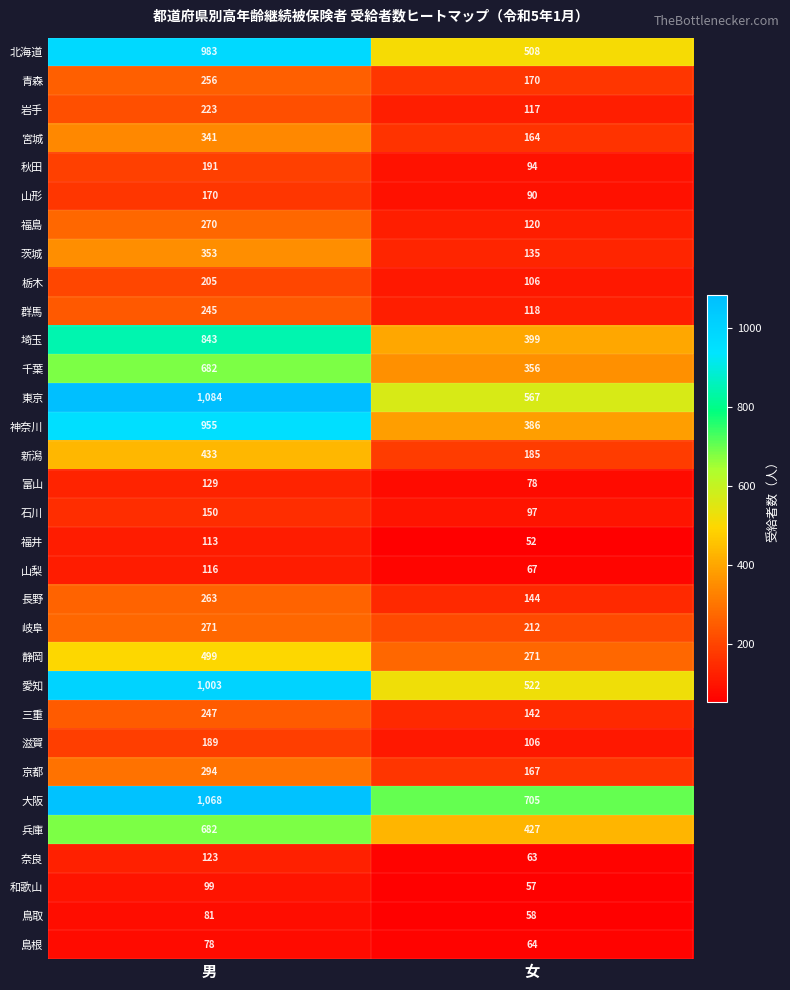

What is the sum of the 石川 values at 女 and 男?

247